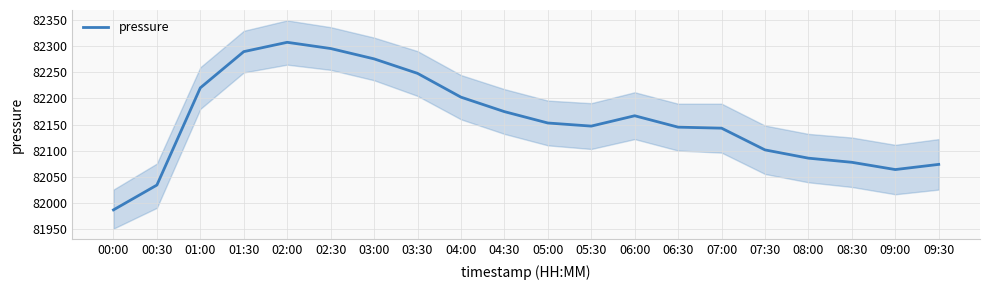

Approximately how many times larger is the value at 00:00 compared to 07:00?

1.0